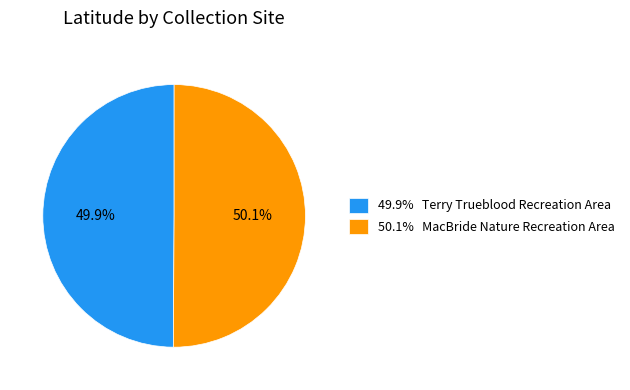

How many slices are in this pie chart?

2